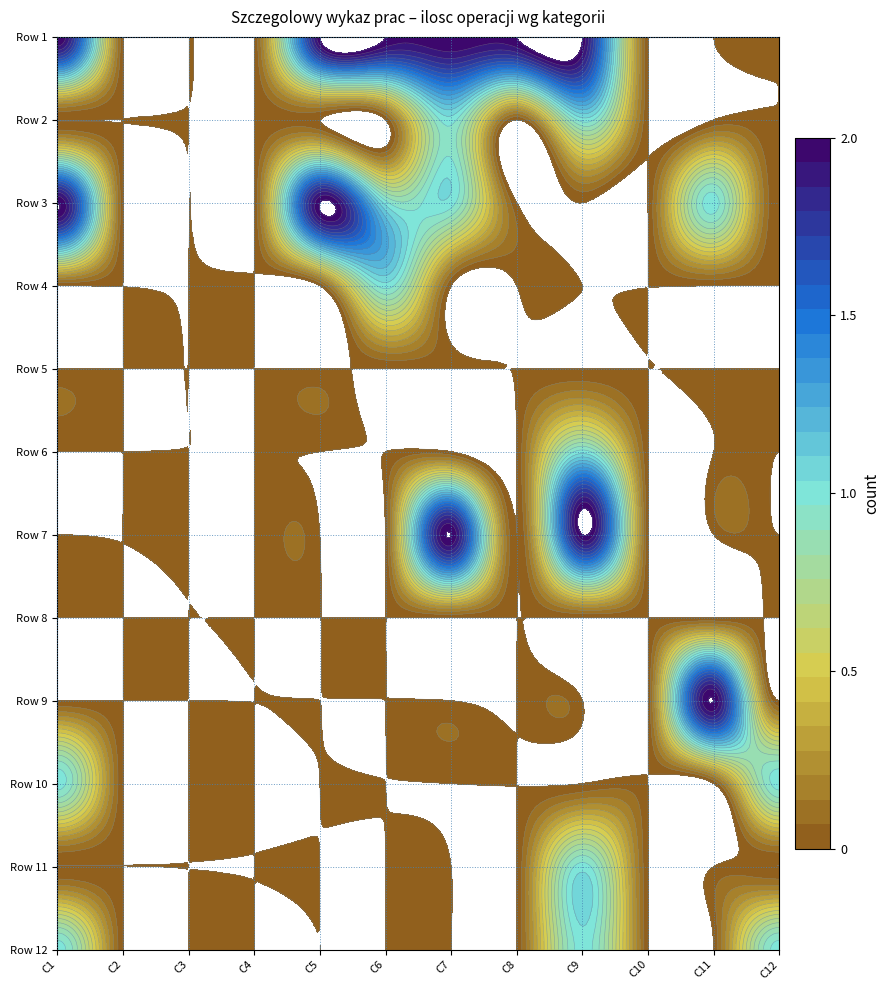

Which series has the widest spread of values?

Row 1